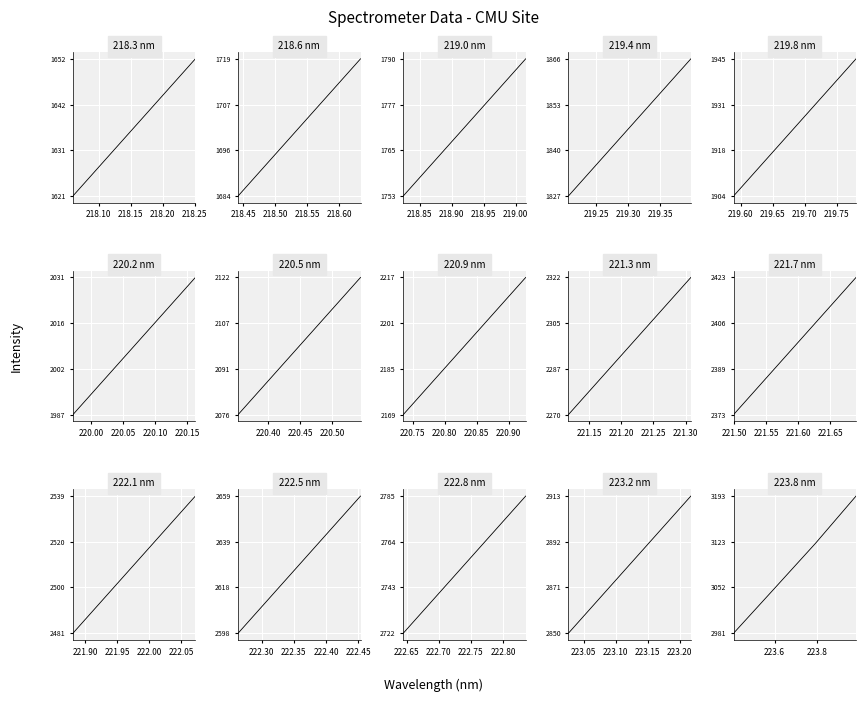

What is the difference between the maximum and minimum values?

212.5